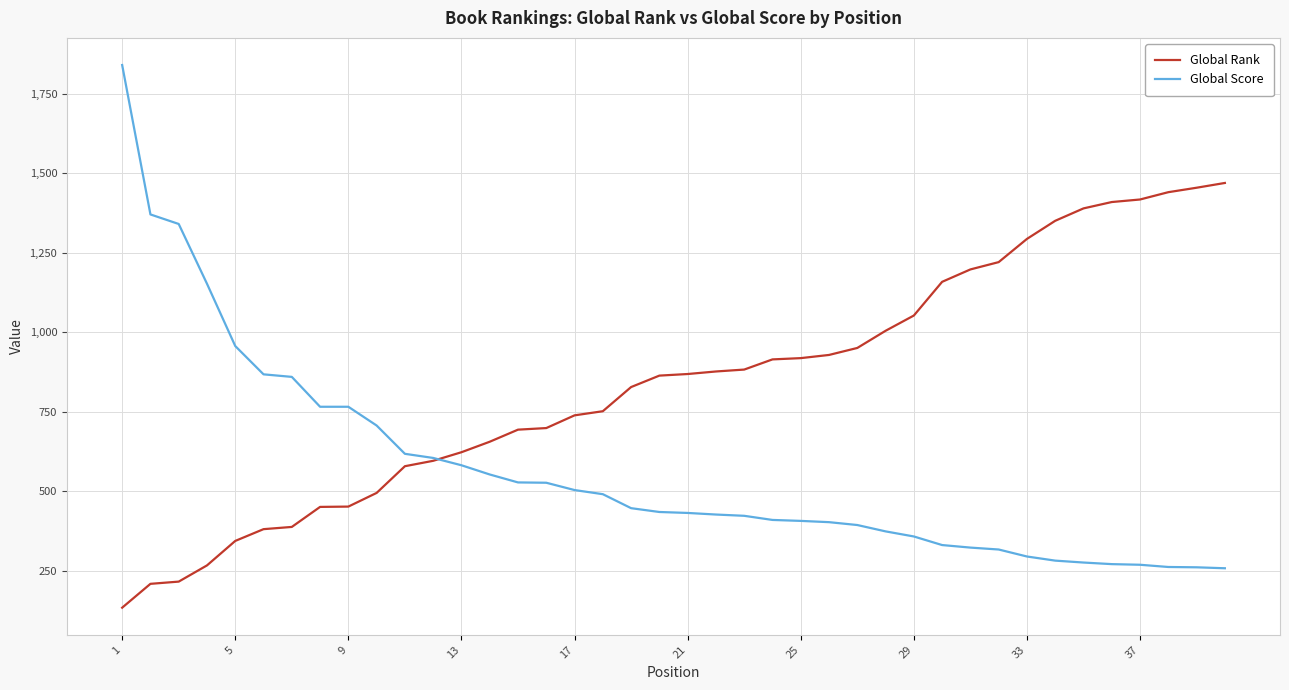

List the series in order of their peak value, lowest first.

Global Rank, Global Score